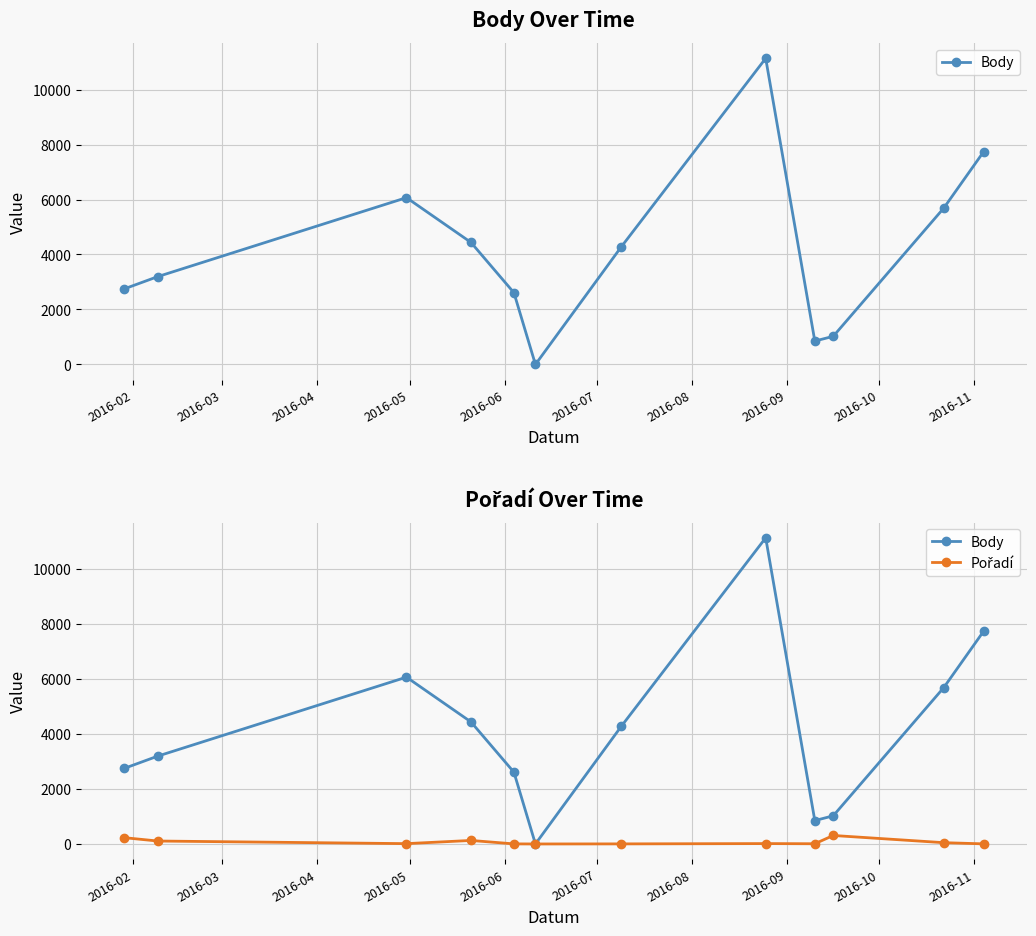

At which category does Body reach its first local peak?

2016-04